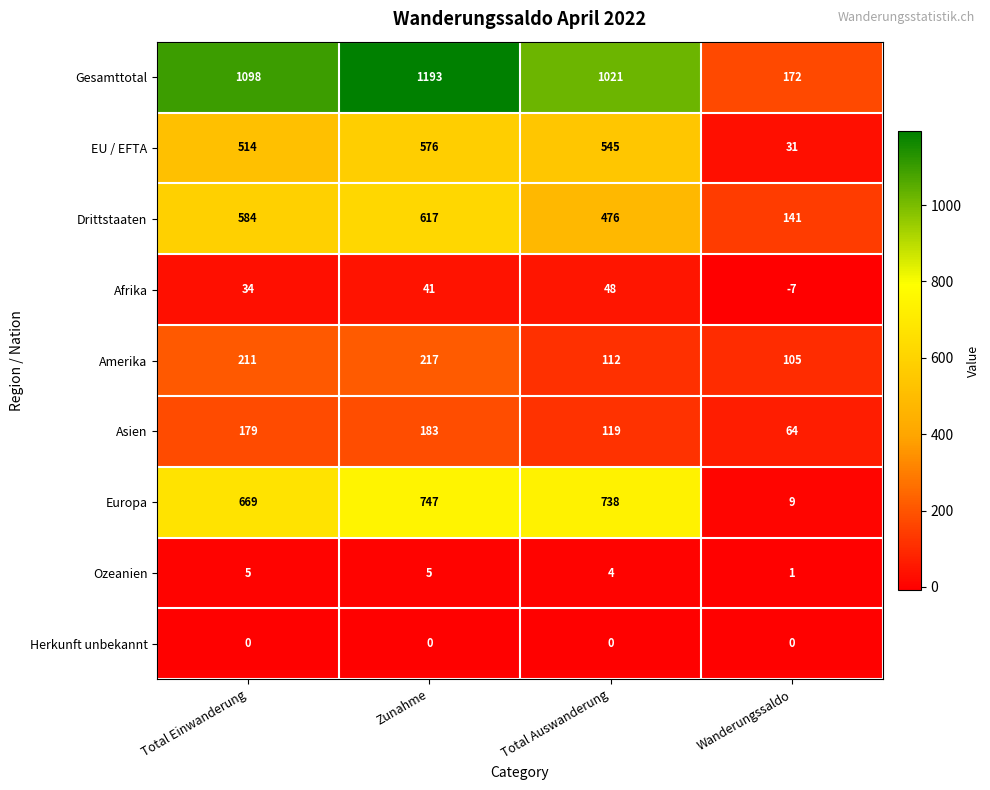

Which series changed the most between Total Einwanderung and Total Auswanderung?

Drittstaaten